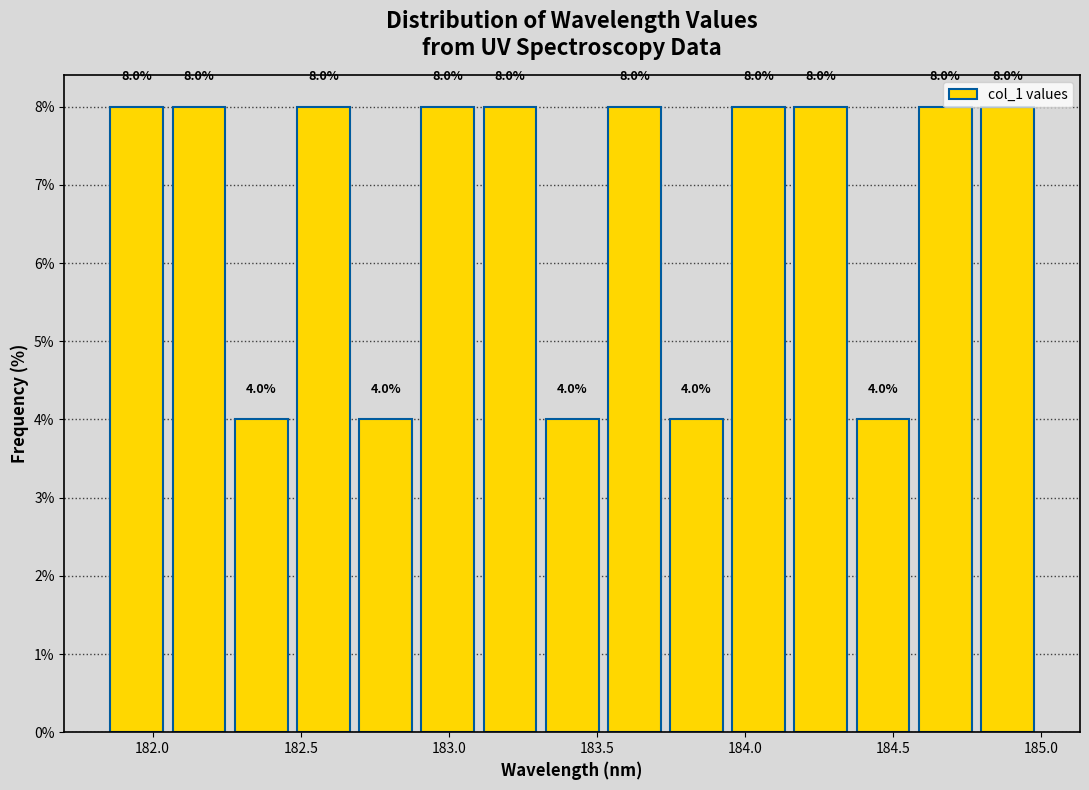

Reading left to right, transcribe this chart: for each bar, give the range it covers on the x-axis and its height. The bar edges are not printed on the chart, so give them approximately, as read against the axis.

181.85 to 182.05: 8.0
182.05 to 182.25: 8.0
182.25 to 182.45: 4.0
182.45 to 182.70: 8.0
182.70 to 182.90: 4.0
182.90 to 183.10: 8.0
183.10 to 183.30: 8.0
183.30 to 183.50: 4.0
183.50 to 183.75: 8.0
183.75 to 183.95: 4.0
183.95 to 184.15: 8.0
184.15 to 184.35: 8.0
184.35 to 184.55: 4.0
184.55 to 184.80: 8.0
184.80 to 185.00: 8.0